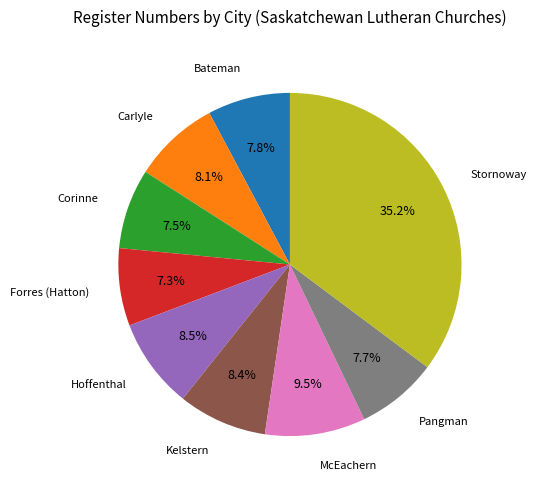

What is the total percentage of Stornoway and Hoffenthal?

43.7%